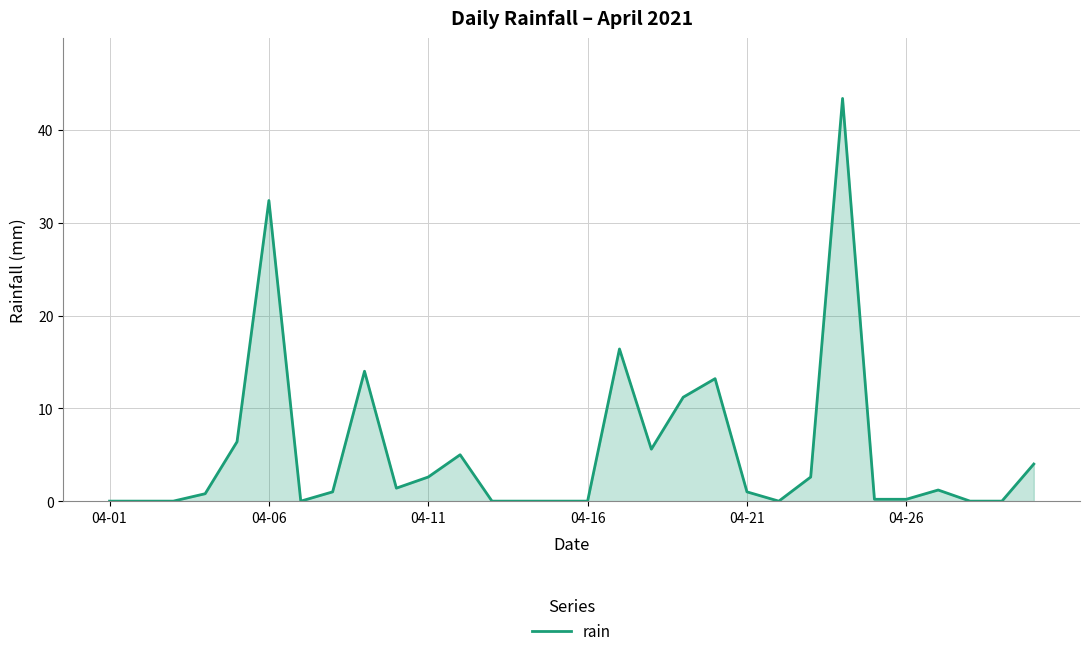

How many lines are shown in the chart?

1